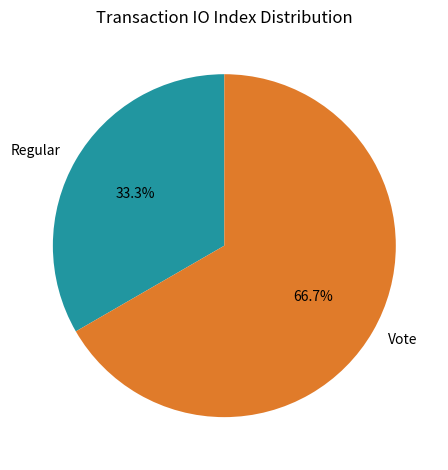

What percentage is the Regular slice, to the nearest percent?

33%